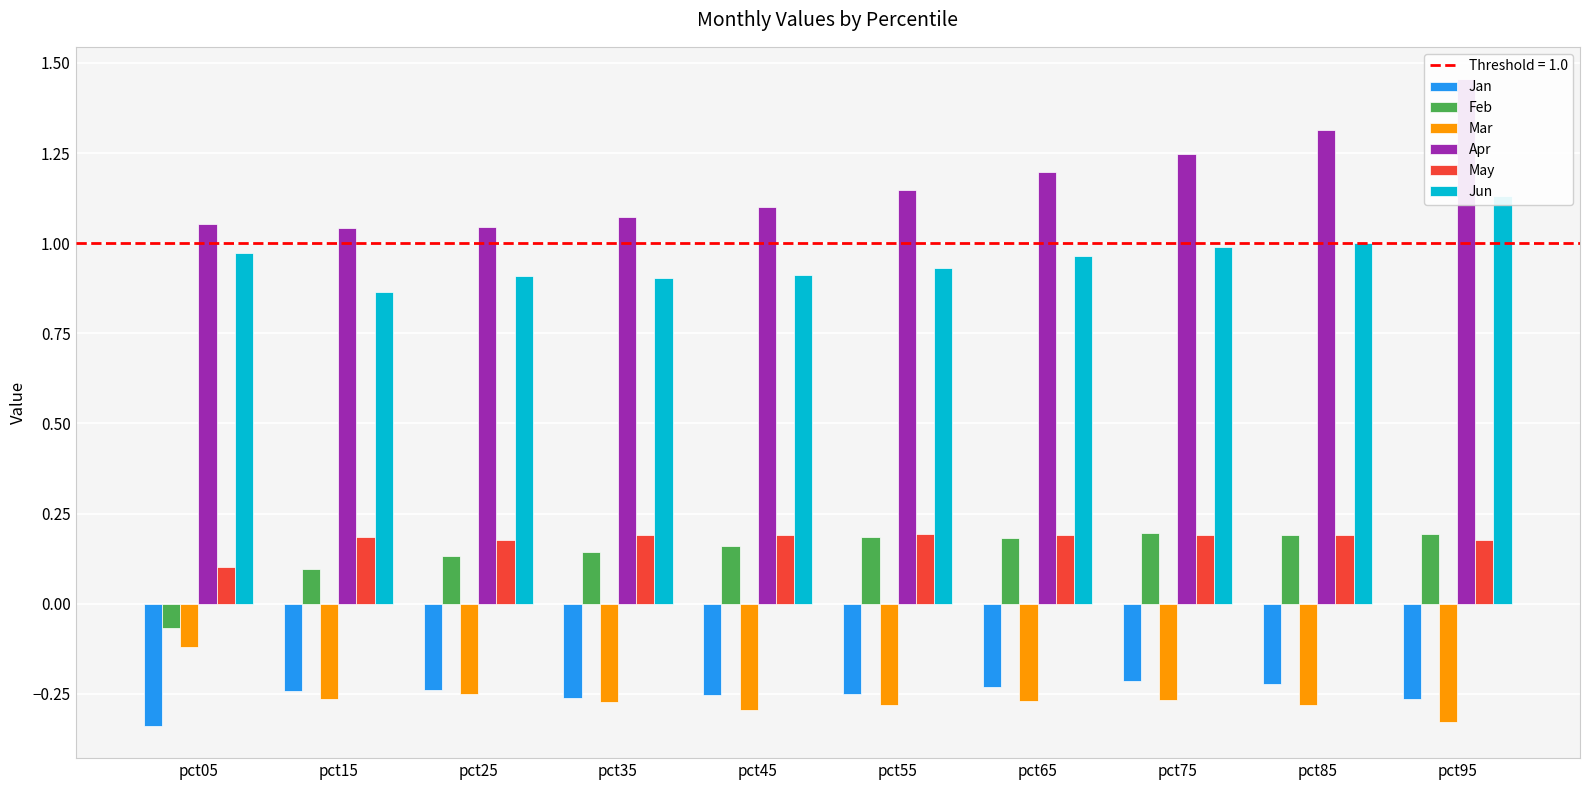

What is the difference between the highest and lowest values at pct55?

1.4